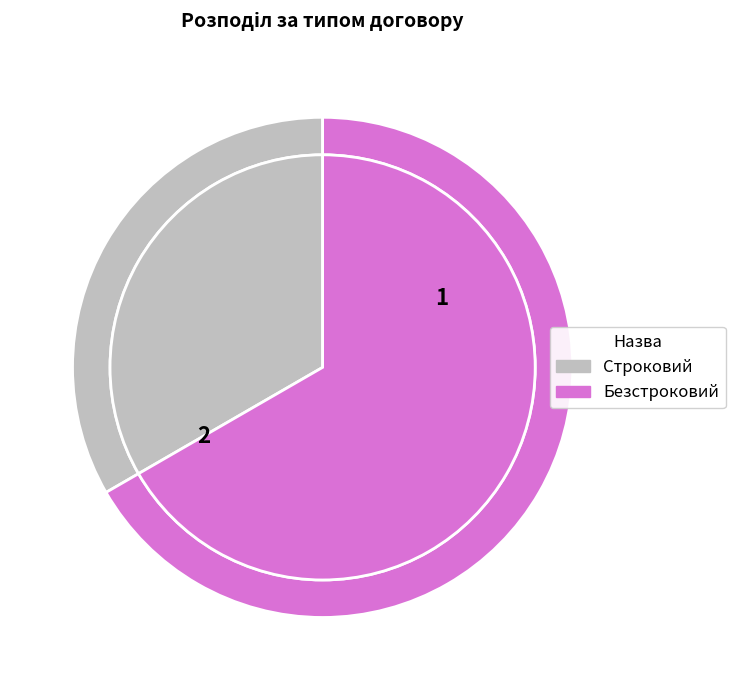

Rank the categories by value from highest to lowest.

Безстроковий, Строковий